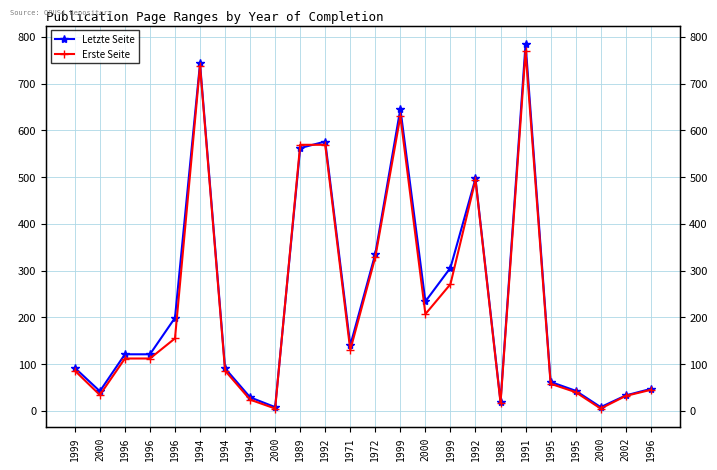

Reading left to right, what are all the values shown in this chart?

Letzte Seite: 92	42	121	121	199	743	91	29	8	562	576	140	336	646	234	306	497	20	785	62	43	8	33	47
Erste Seite: 86	34	112	112	155	738	86	24	5	569	569	130	329	630	207	271	494	17	769	58	40	5	32	45